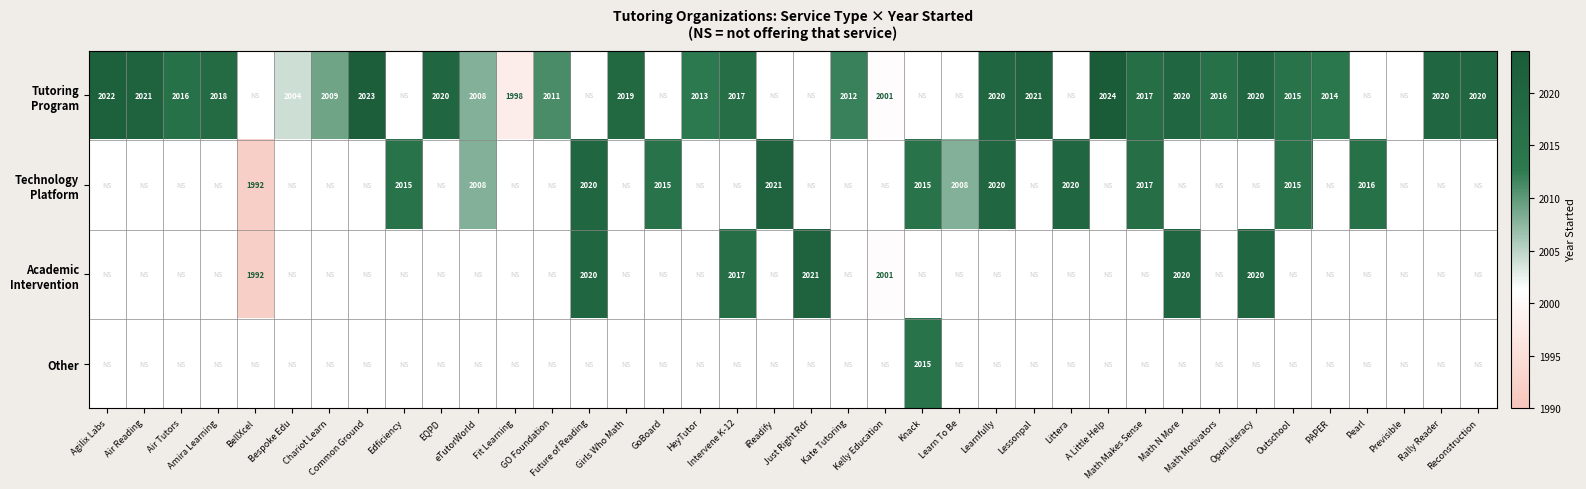

At which category does the chart reach its minimum across all series?

BellXcel